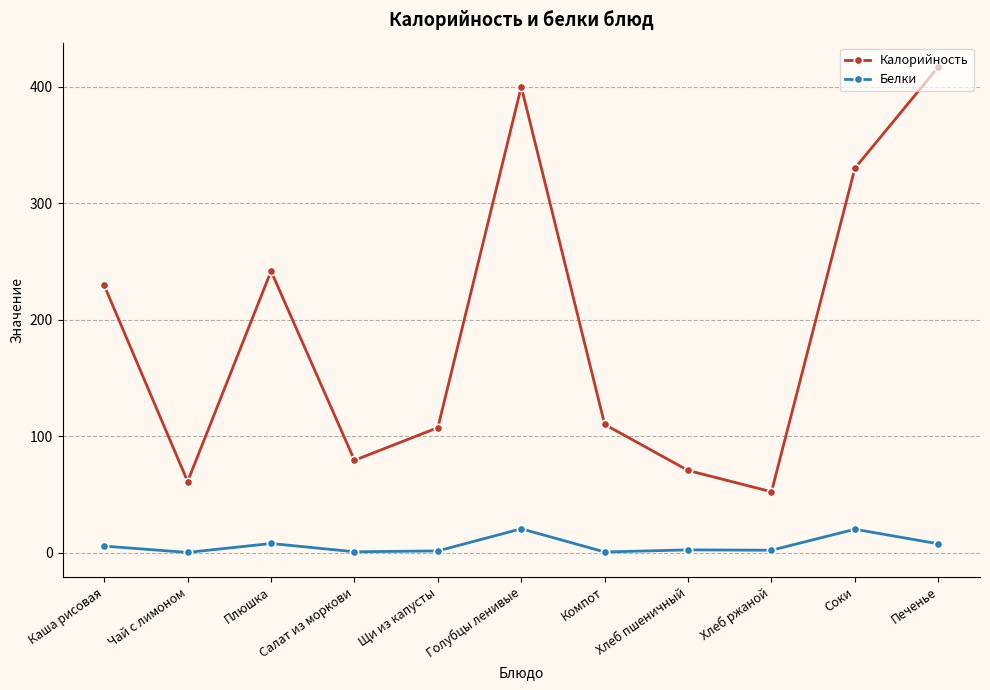

Where is the first local minimum for Белки?

Чай с лимоном